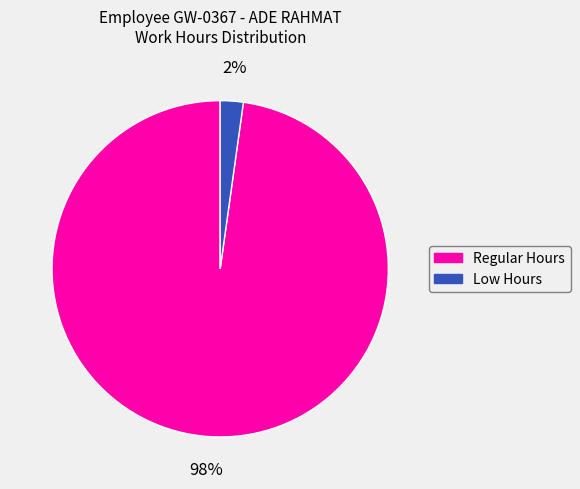

Is the sum of Regular Hours and Low Hours greater than half?

Yes